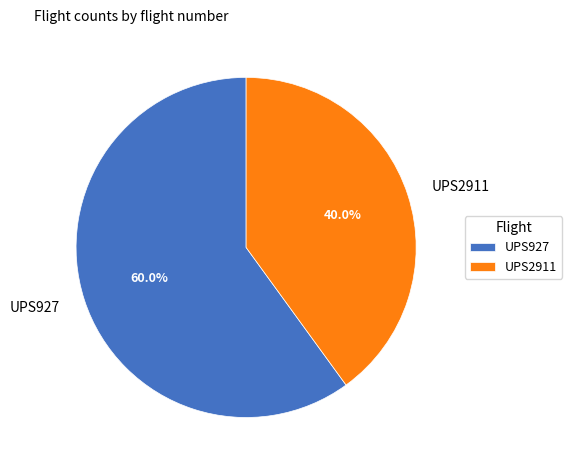

Which category accounts for the majority?

UPS927